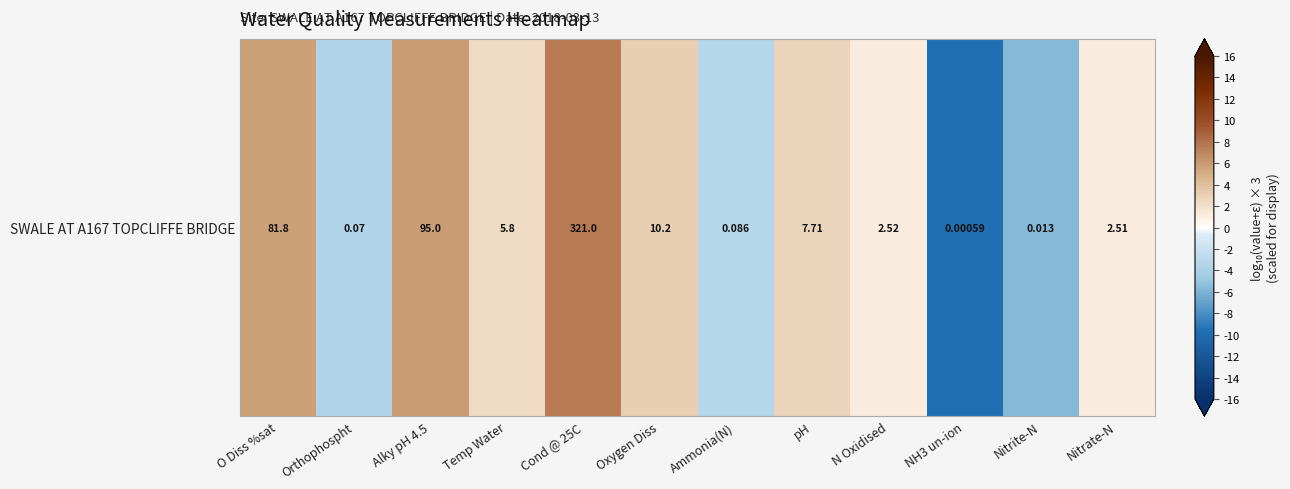

What is the average value?

0.6